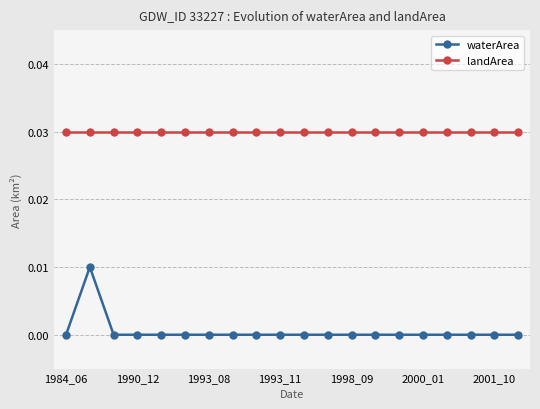

True or false: waterArea and landArea cross at least once.

False